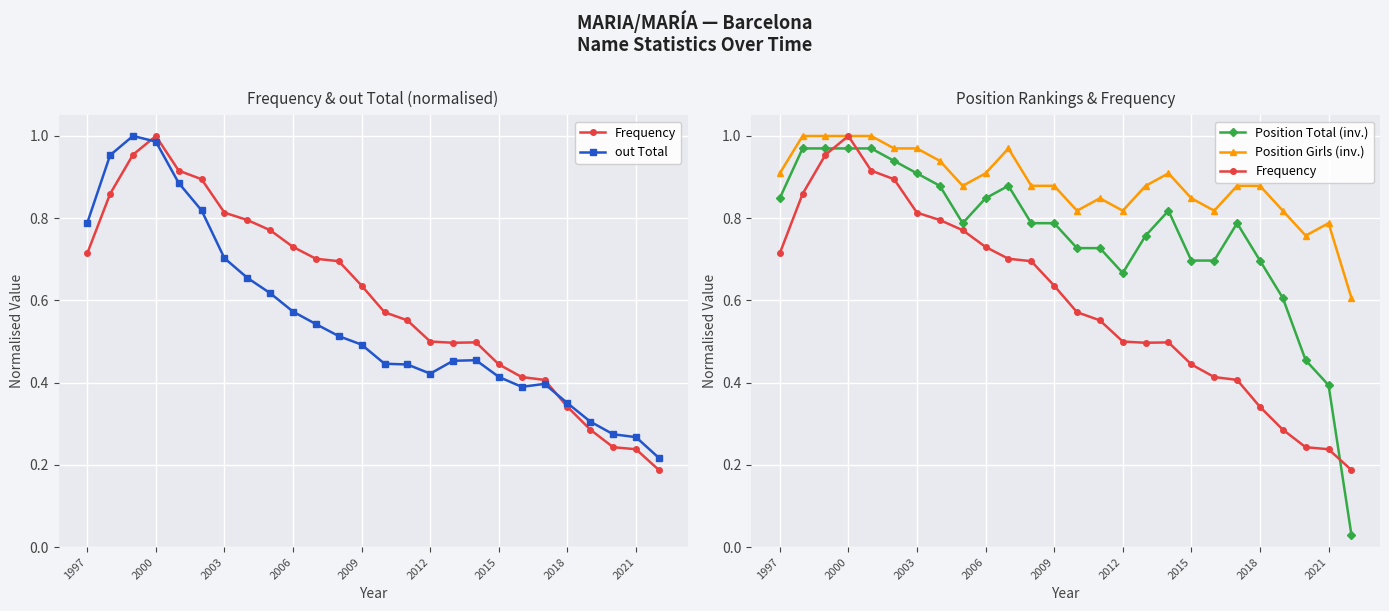

Which series has the largest total across all categories?

Position Girls (inv.)